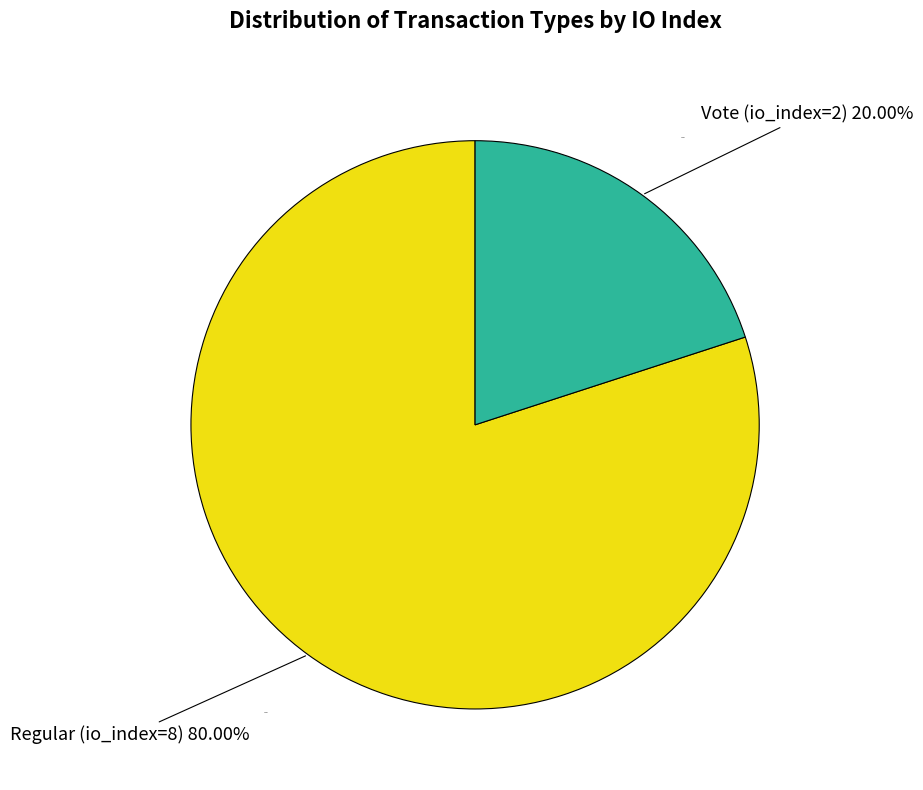

Which category has the biggest portion of the pie?

Regular (io_index=8)